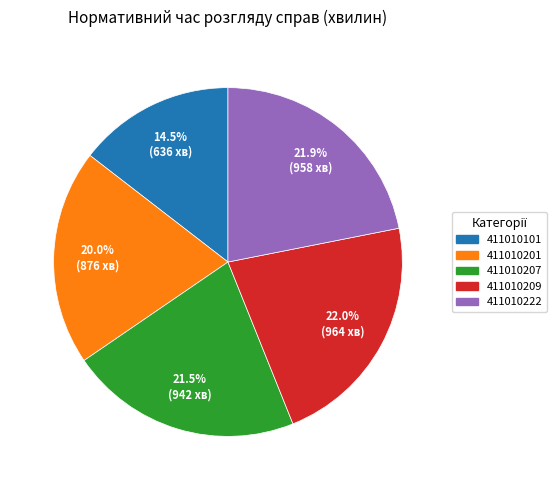

To the nearest percent, what portion does 411010209 represent?

22%